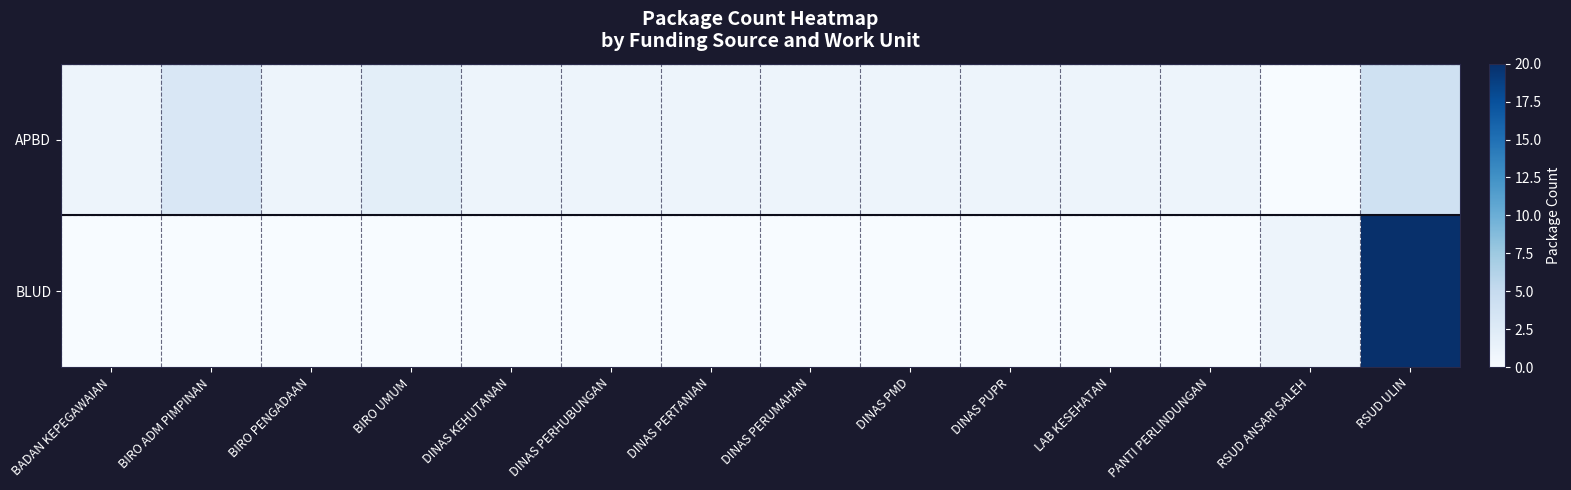

What is the maximum value shown in the chart?

20